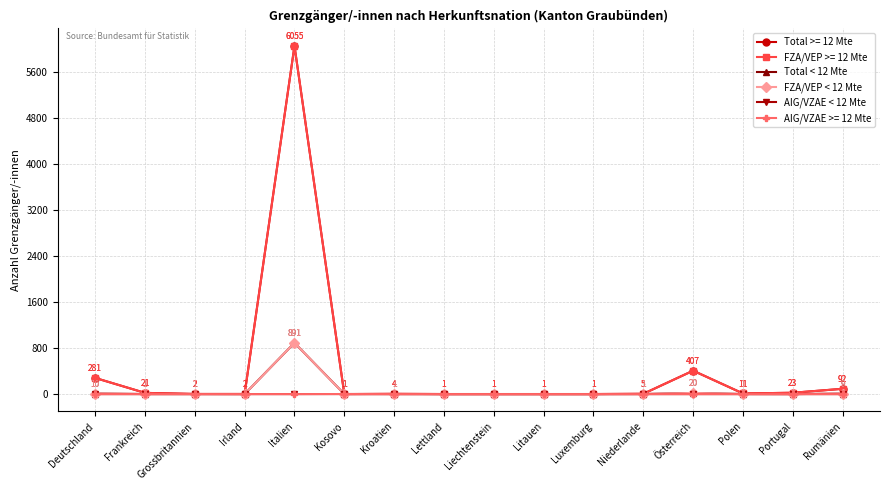

Is this an area chart (filled region under the line)?

No